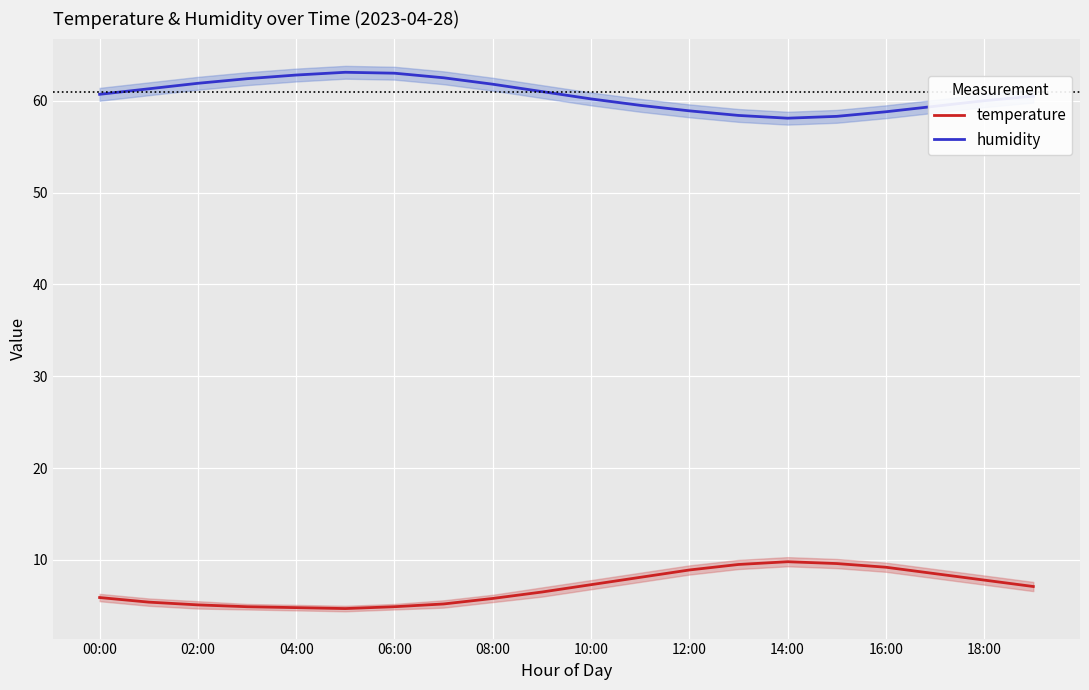

True or false: temperature and humidity intersect in this chart.

False